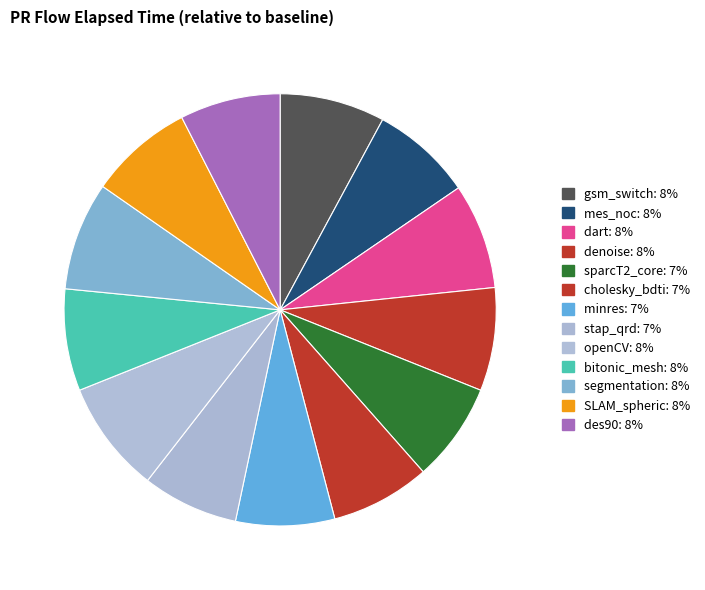

Is the sum of stap_qrd and SLAM_spheric greater than half?

No